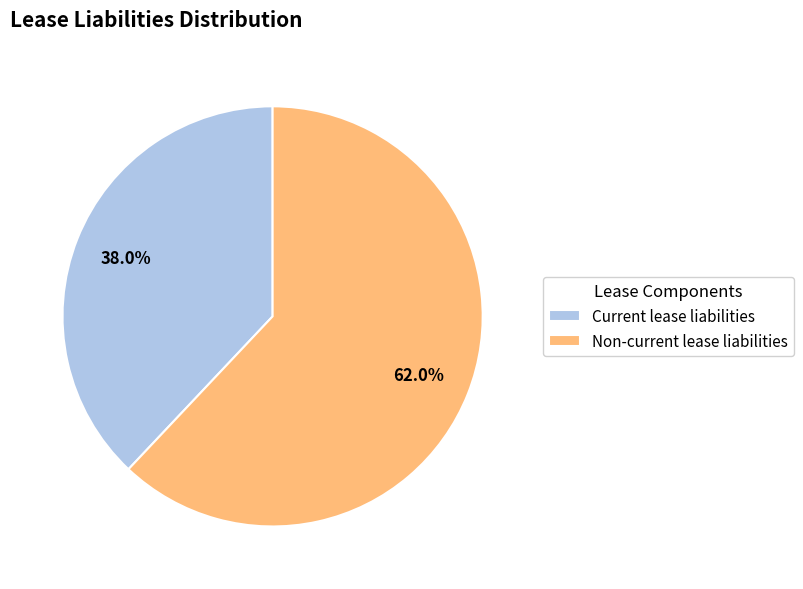

How many segments does this pie chart have?

2